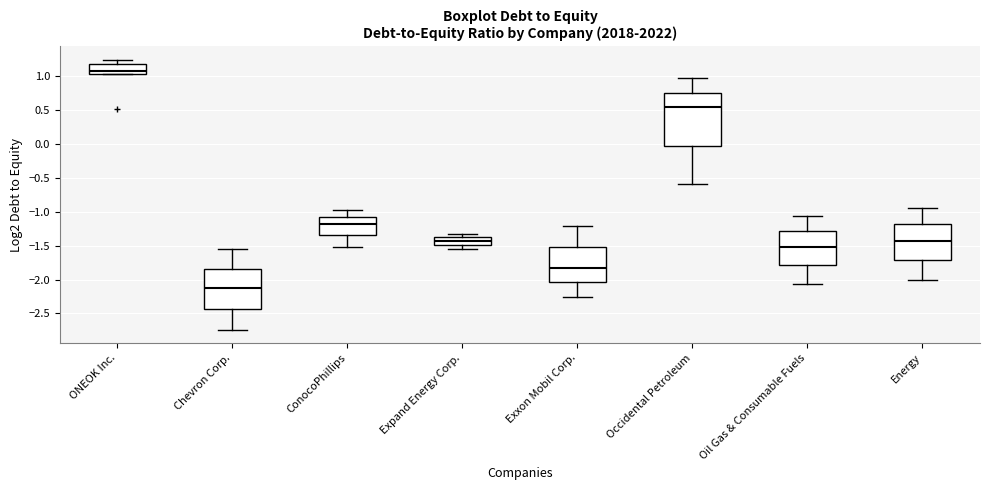

Which box has the lowest median line?

Chevron Corp.